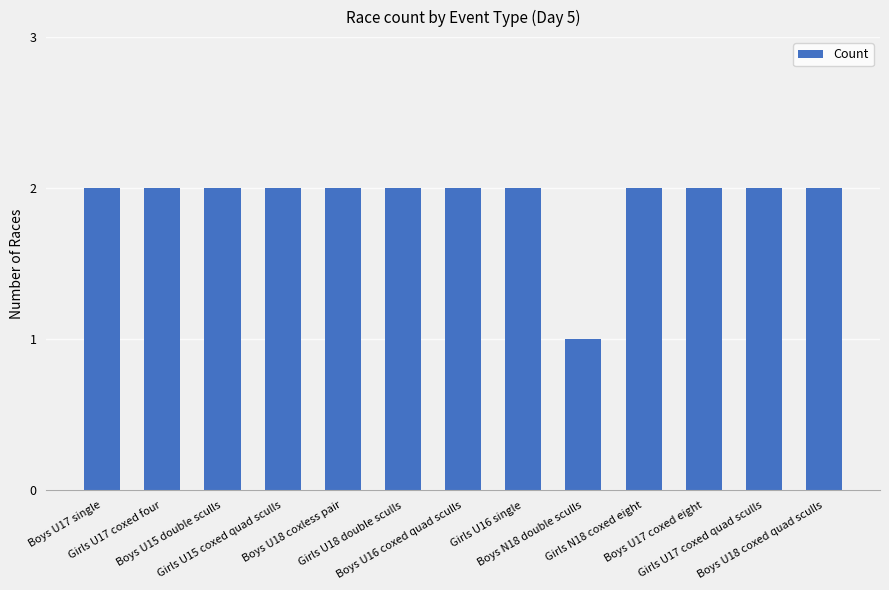

Reading left to right, extract all data points from this chart.

2	2	2	2	2	2	2	2	1	2	2	2	2